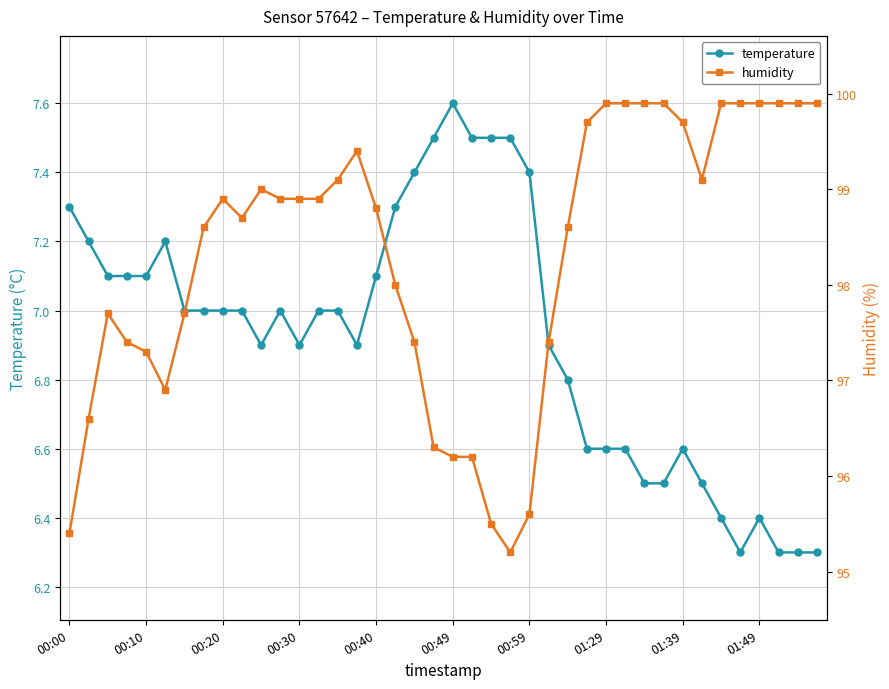

In humidity, how many points are lower than both neighbors (excluding endpoints)?

4